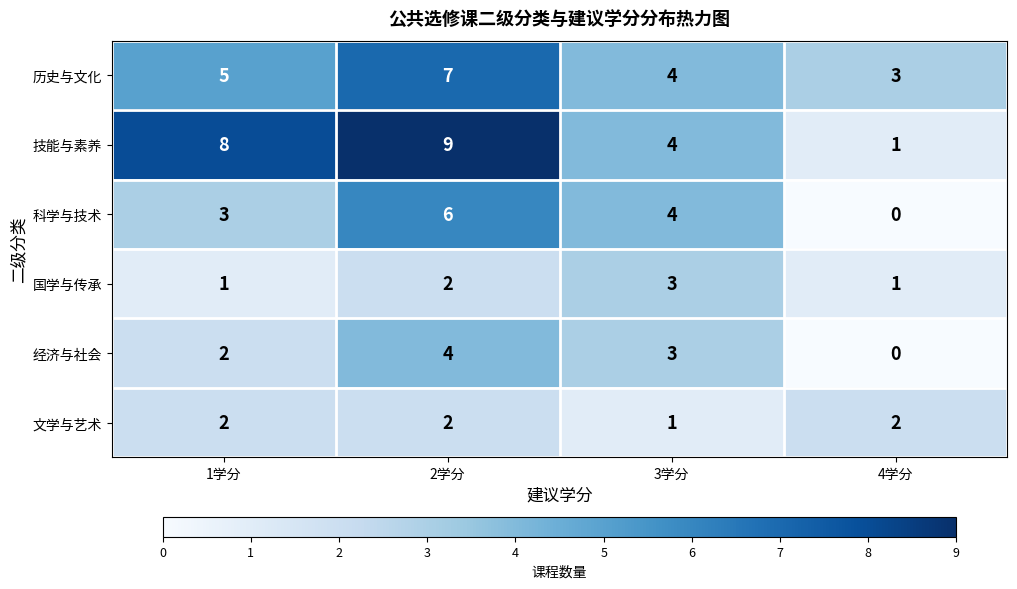

What is the total value across all series at 3学分?

19